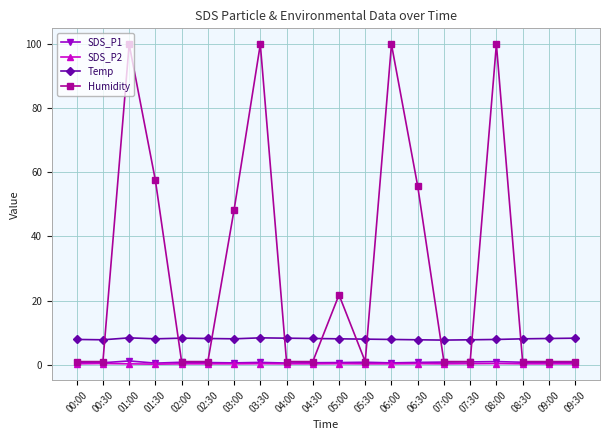

Which series changed the most between 03:30 and 09:30?

Humidity